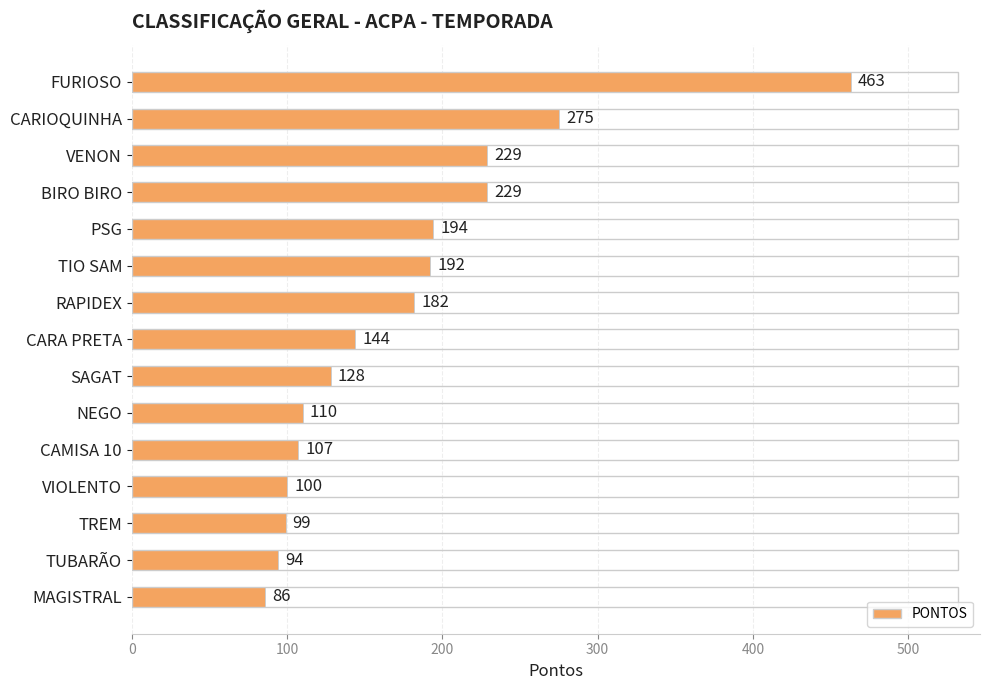

Is it true that the value at VENON is 54?

False